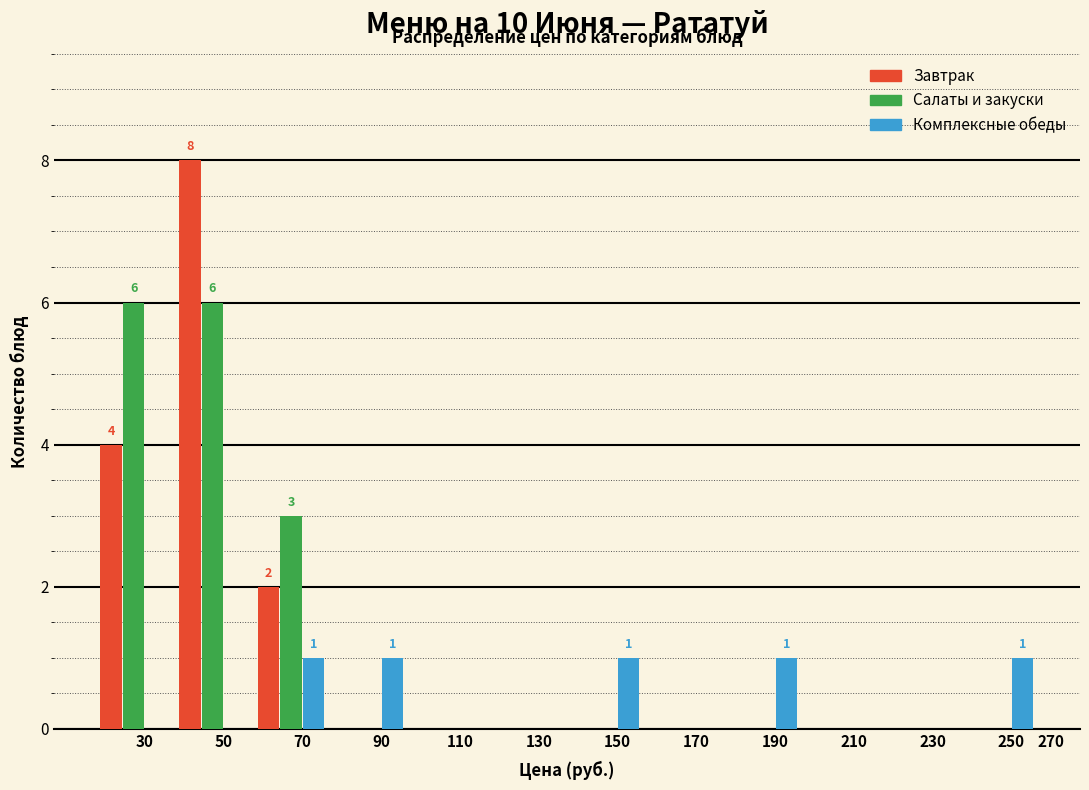

Read the Завтрак value at 30.

4